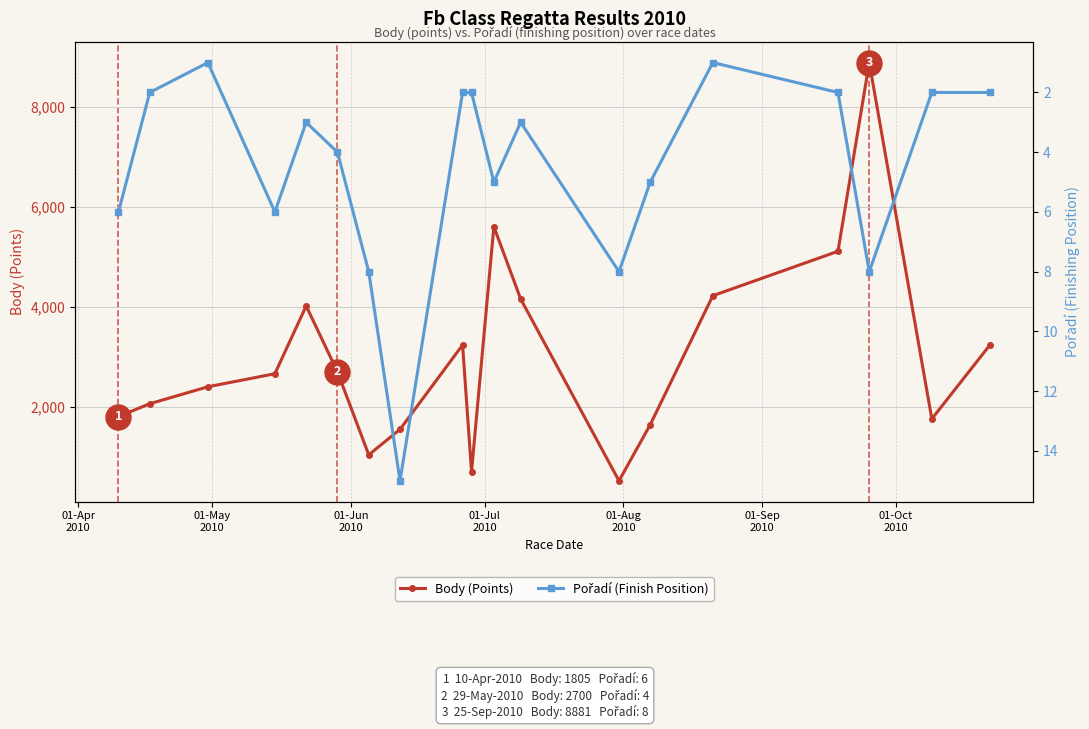

Which series has the largest range (max minus min)?

Body (Points)